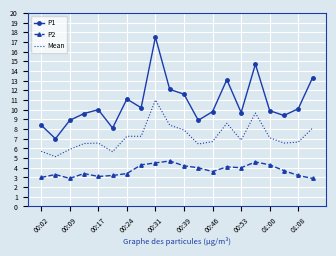

True or false: Mean and P2 intersect in this chart.

False